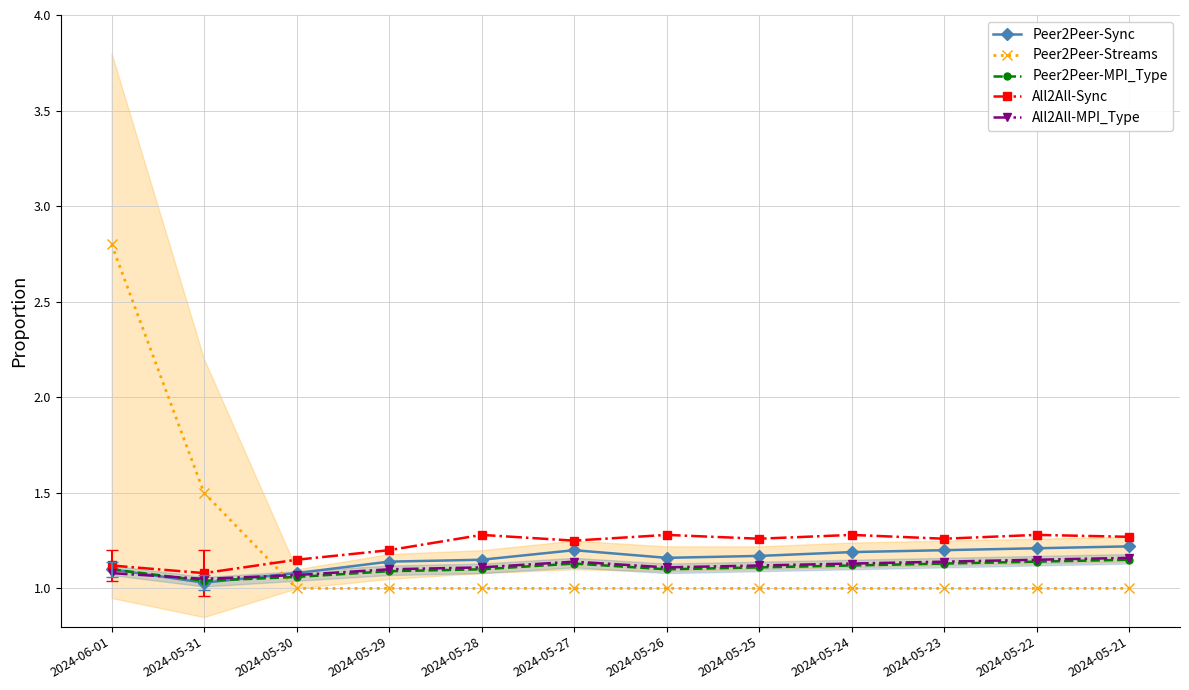

List the labels in order of All2All-Sync value, largest first.

2024-05-28, 2024-05-26, 2024-05-24, 2024-05-22, 2024-05-21, 2024-05-25, 2024-05-23, 2024-05-27, 2024-05-29, 2024-05-30, 2024-06-01, 2024-05-31